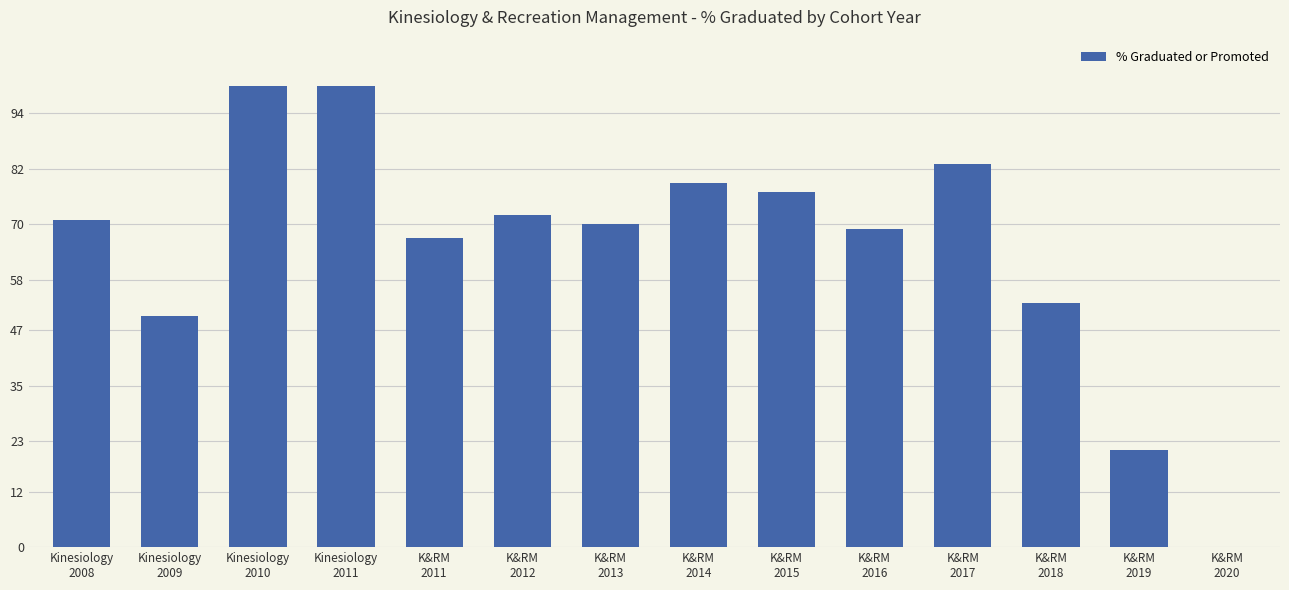

What is the difference between the values at K&RM
2014 and K&RM
2011?

12